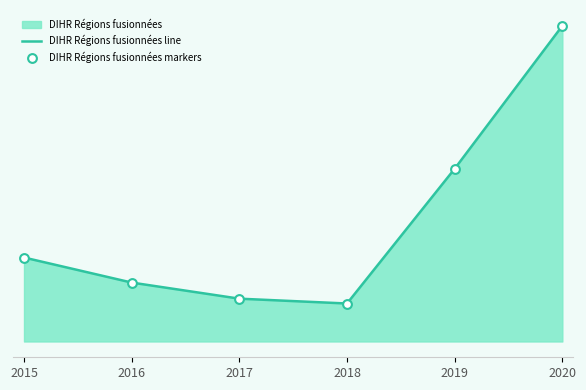

Which series has the largest total across all categories?

DIHR Régions fusionnées line